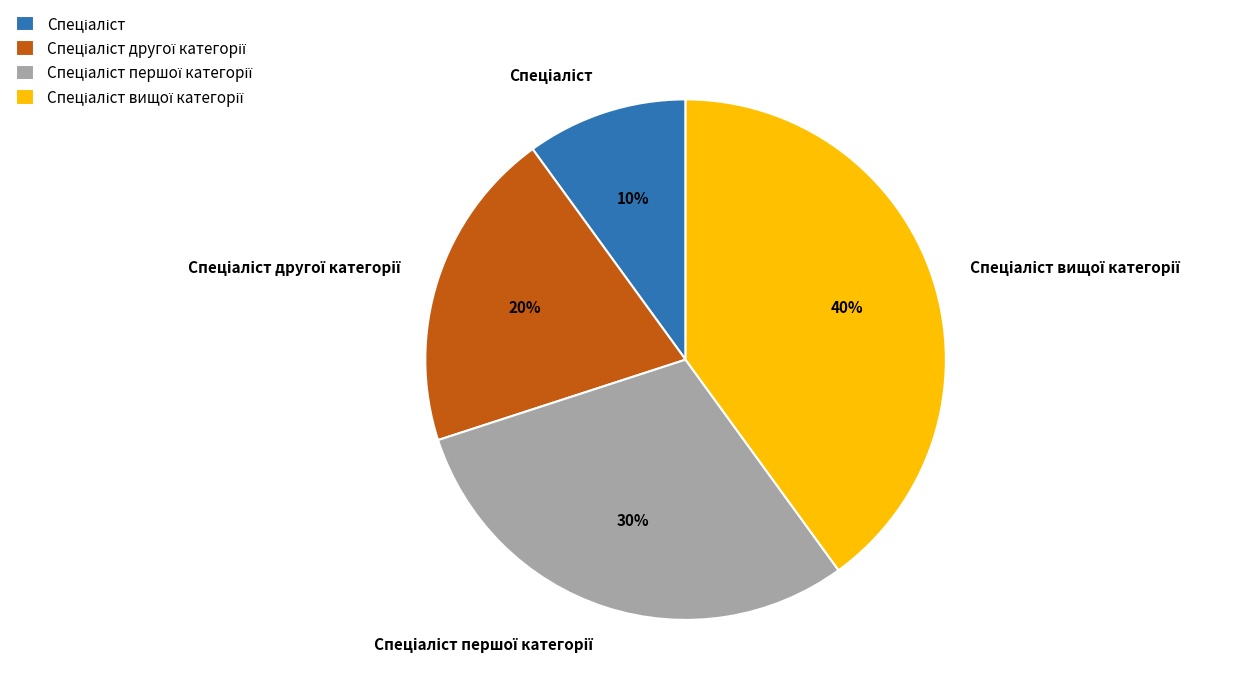

Is there any slice that represents more than half of the pie?

No